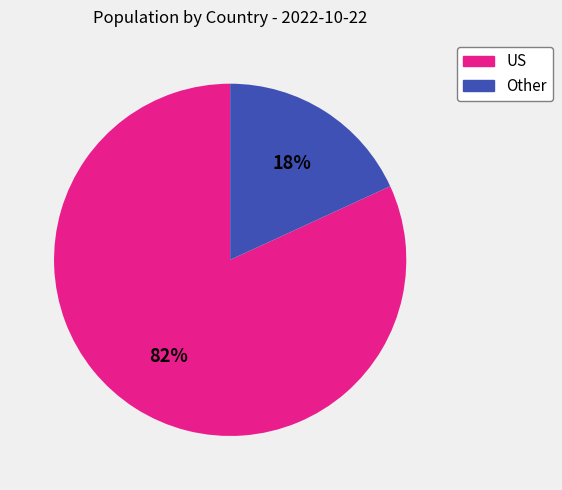

To the nearest percent, what is the average slice percentage?

50%